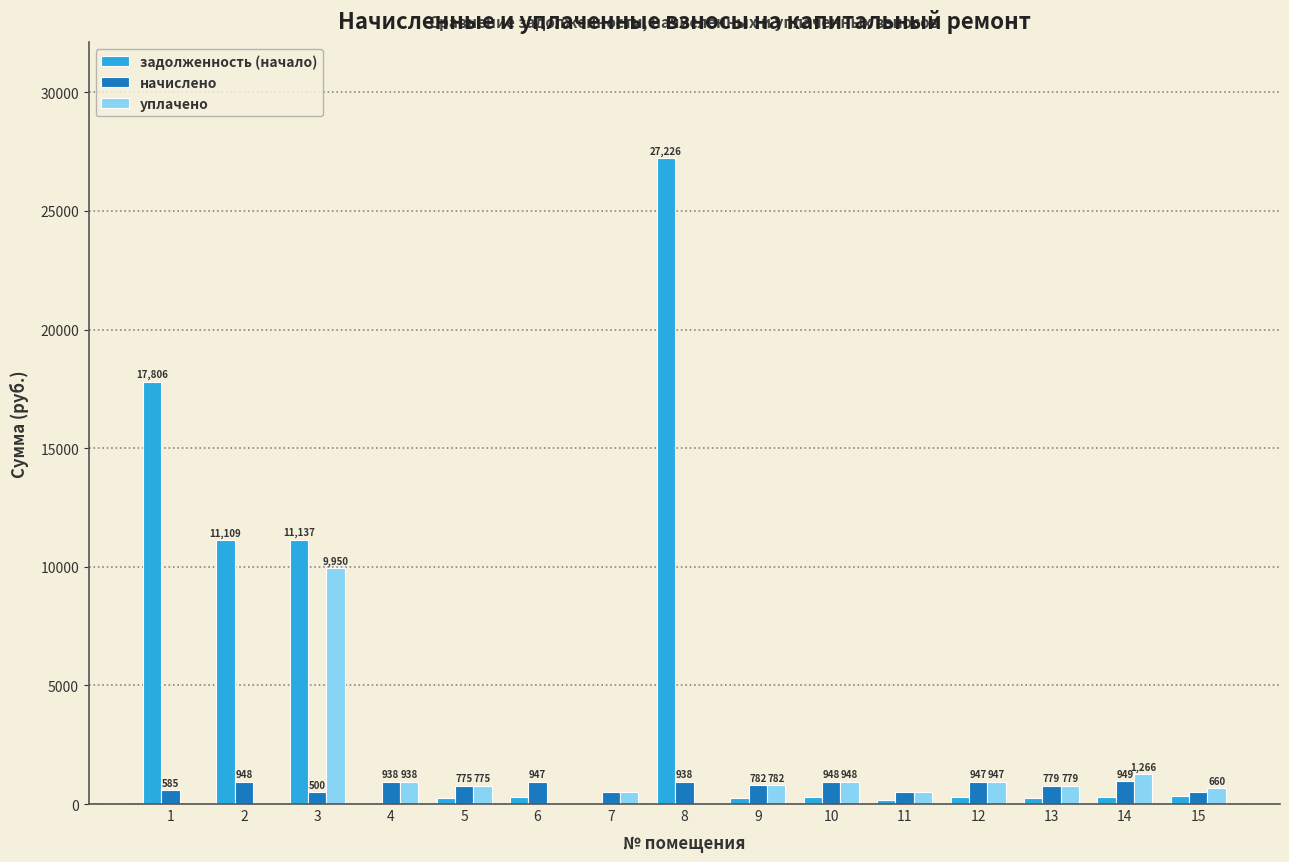

What is the total value across all series at 2?

12058.4